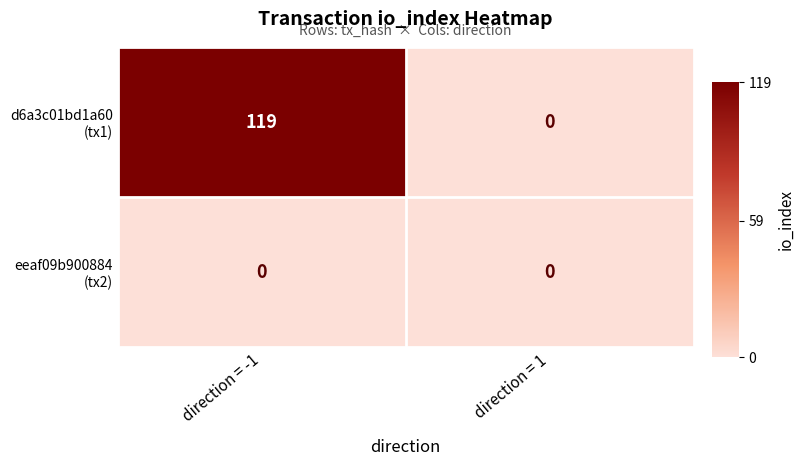

What is the spread (max minus min) of values at direction = -1?

119